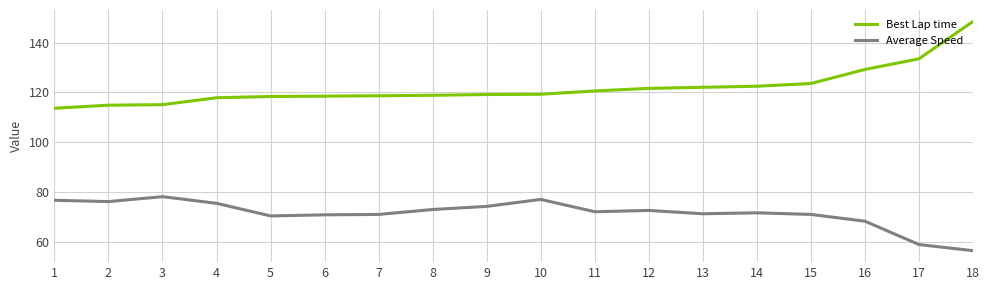

Rank the series by their average value, from highest to lowest.

Best Lap time, Average Speed